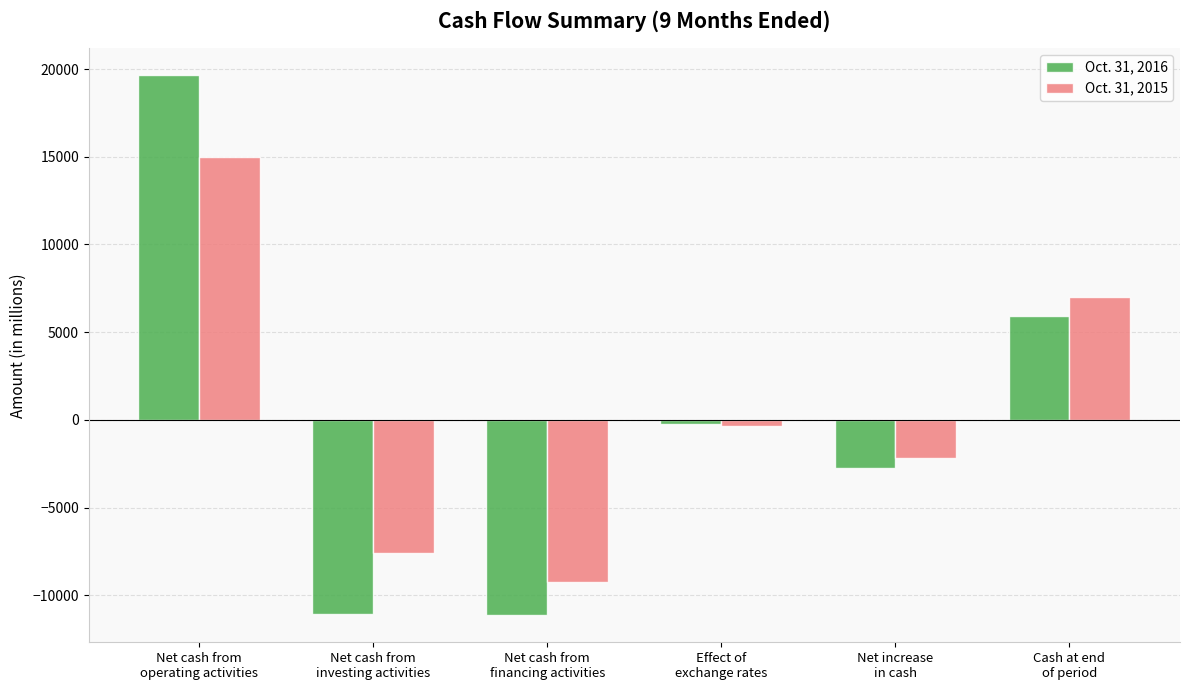

Which series has the largest range (max minus min)?

Oct. 31, 2016